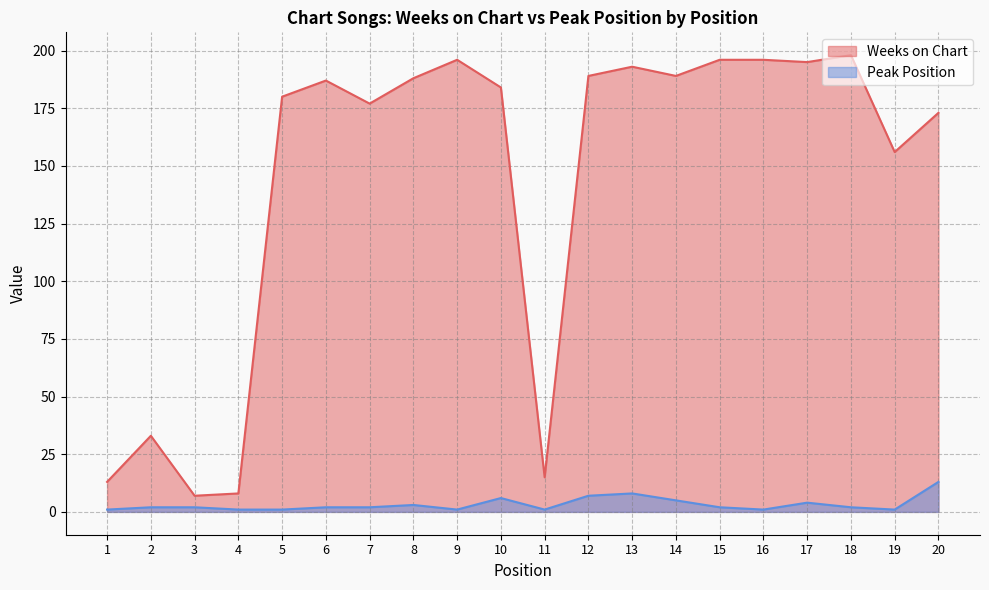

Which category has the lowest value across all series?

1